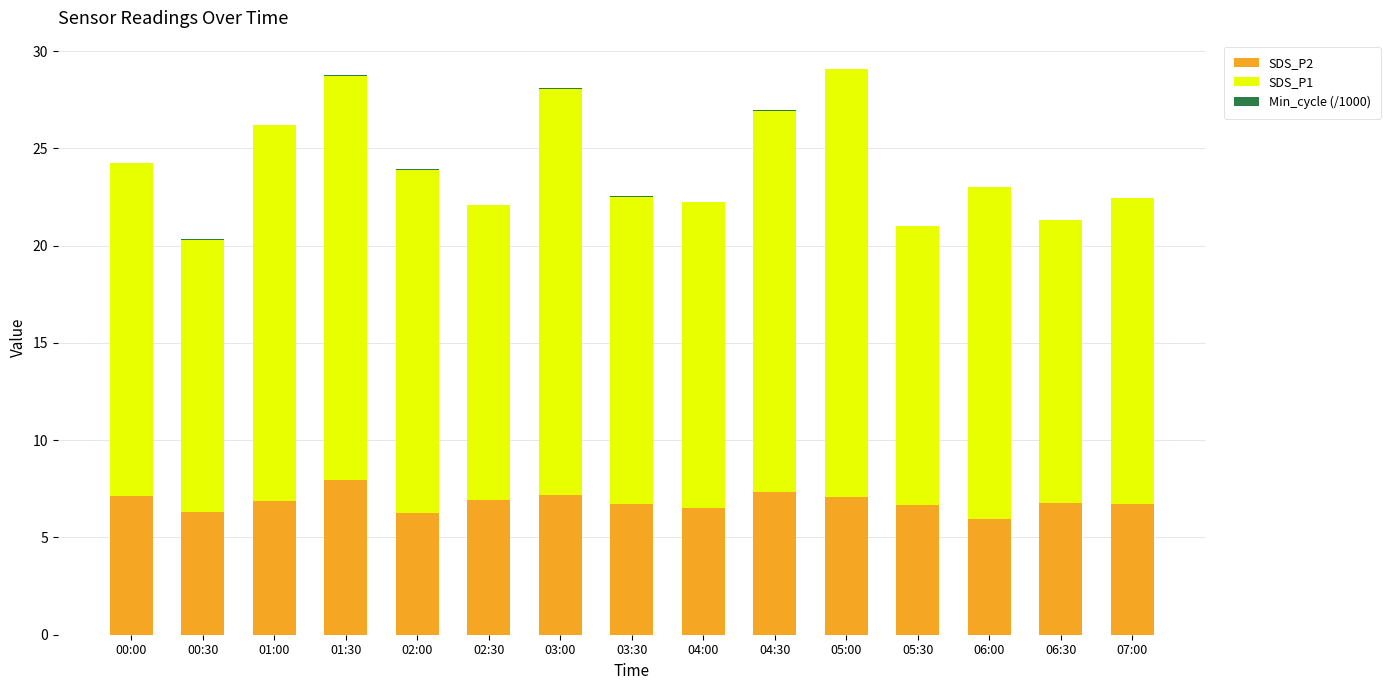

Is it true that SDS_P2 equals 11.0 at 06:30?

False